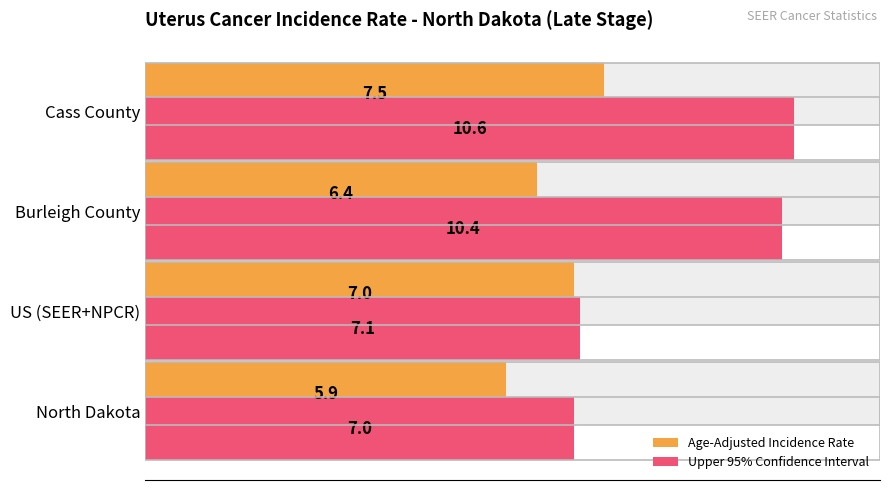

What is the sum of all Upper 95% Confidence Interval values?

35.1